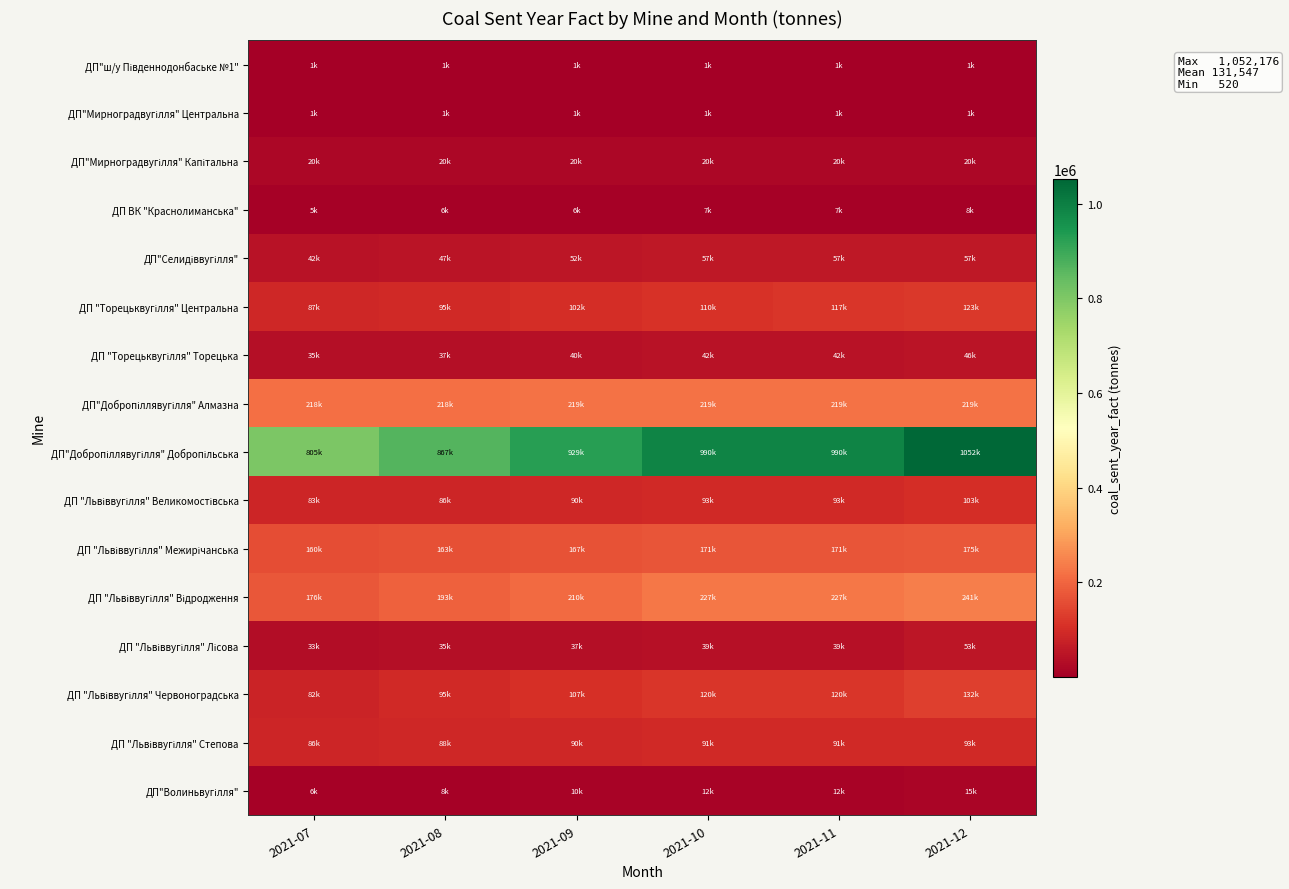

Rank the series by their maximum value, from lowest to highest.

ДП"ш/у Південнодонбаське №1", ДП"Мирноградвугілля" Центральна, ДП ВК "Краснолиманська", ДП"Волиньвугілля", ДП"Мирноградвугілля" Капітальна, ДП "Торецьквугілля" Торецька, ДП "Львіввугілля" Лісова, ДП"Селидіввугілля", ДП "Львіввугілля" Степова, ДП "Львіввугілля" Великомостівська, ДП "Торецьквугілля" Центральна, ДП "Львіввугілля" Червоноградська, ДП "Львіввугілля" Межирічанська, ДП"Добропіллявугілля" Алмазна, ДП "Львіввугілля" Відродження, ДП"Добропіллявугілля" Добропільська